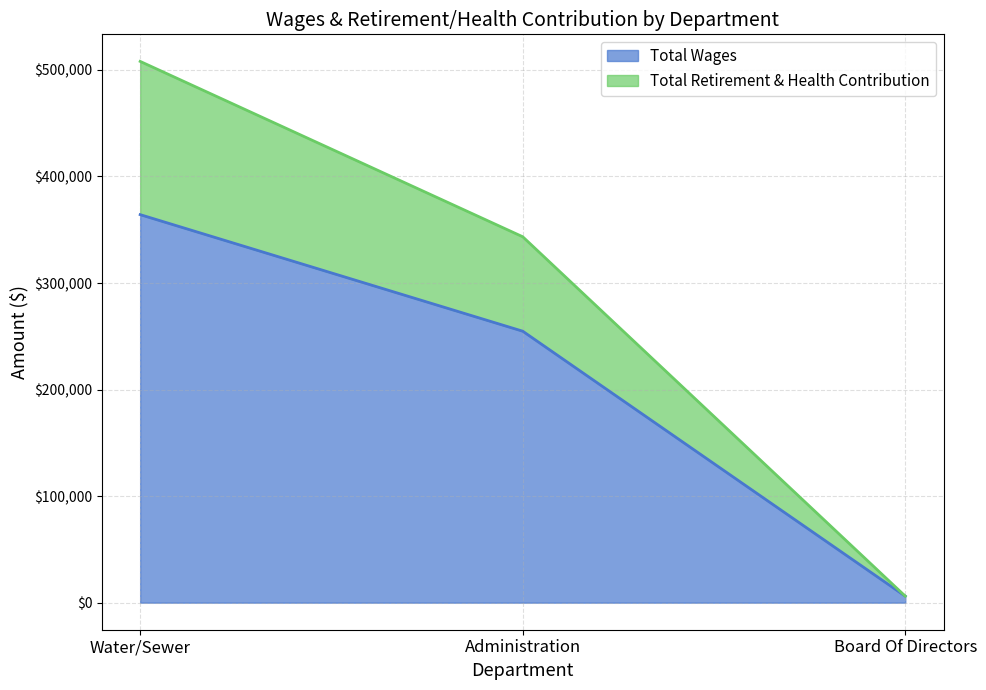

What is the greatest value displayed?

508028